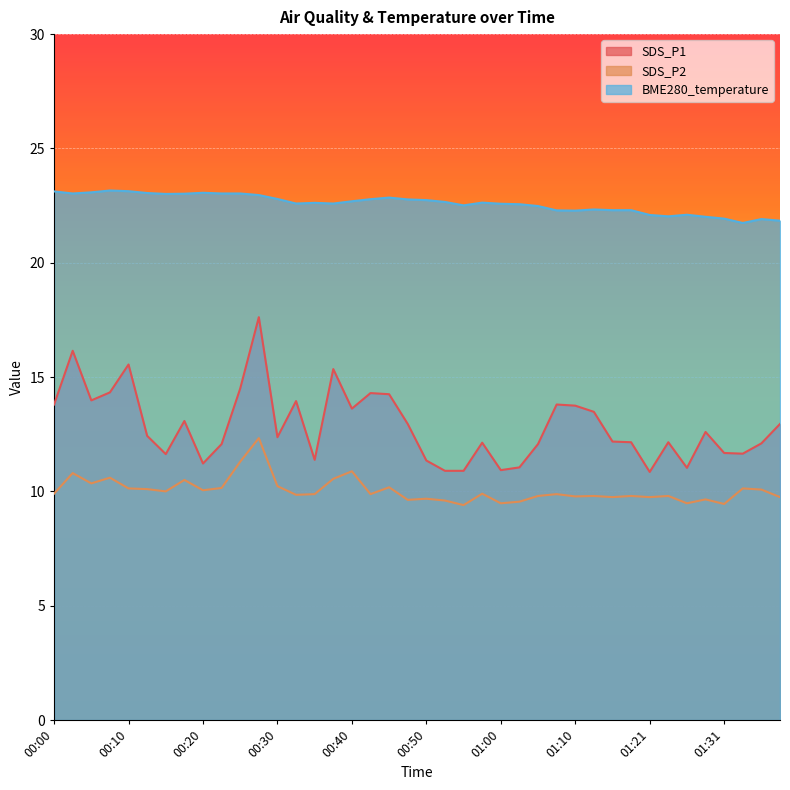

In BME280_temperature, how many points are lower than both neighbors (excluding endpoints)?

8